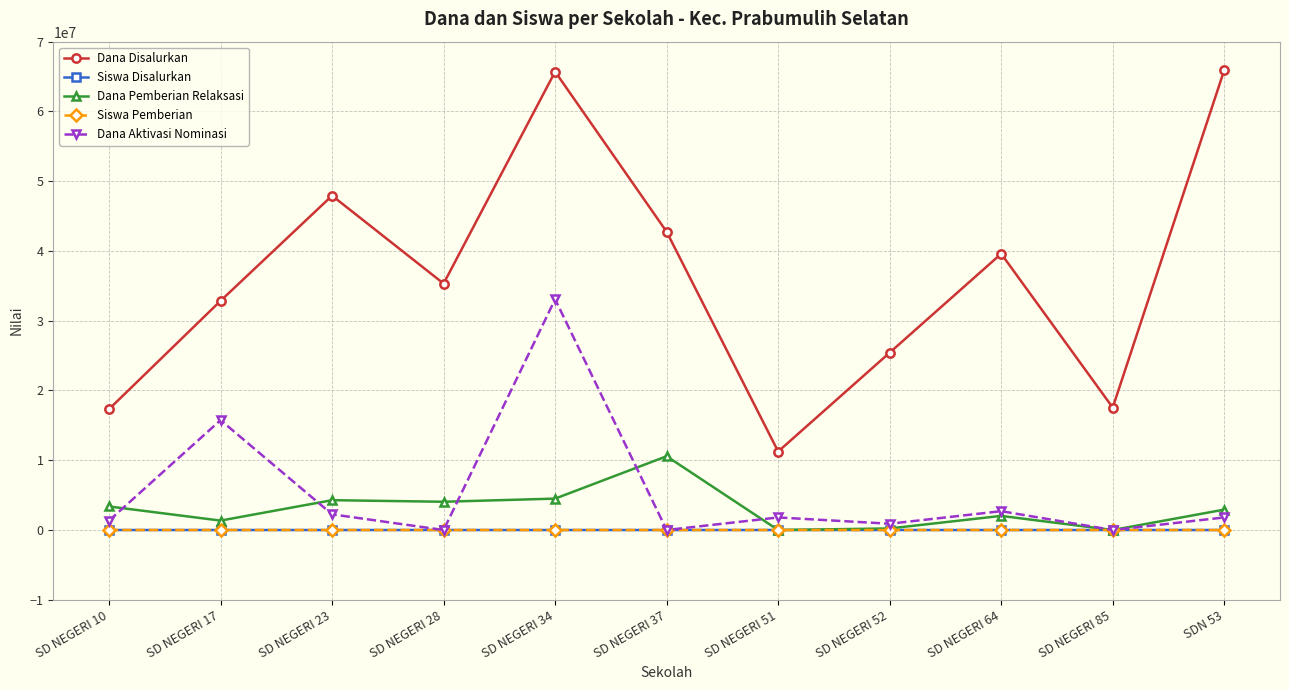

True or false: Dana Disalurkan and Dana Aktivasi Nominasi cross at least once.

False